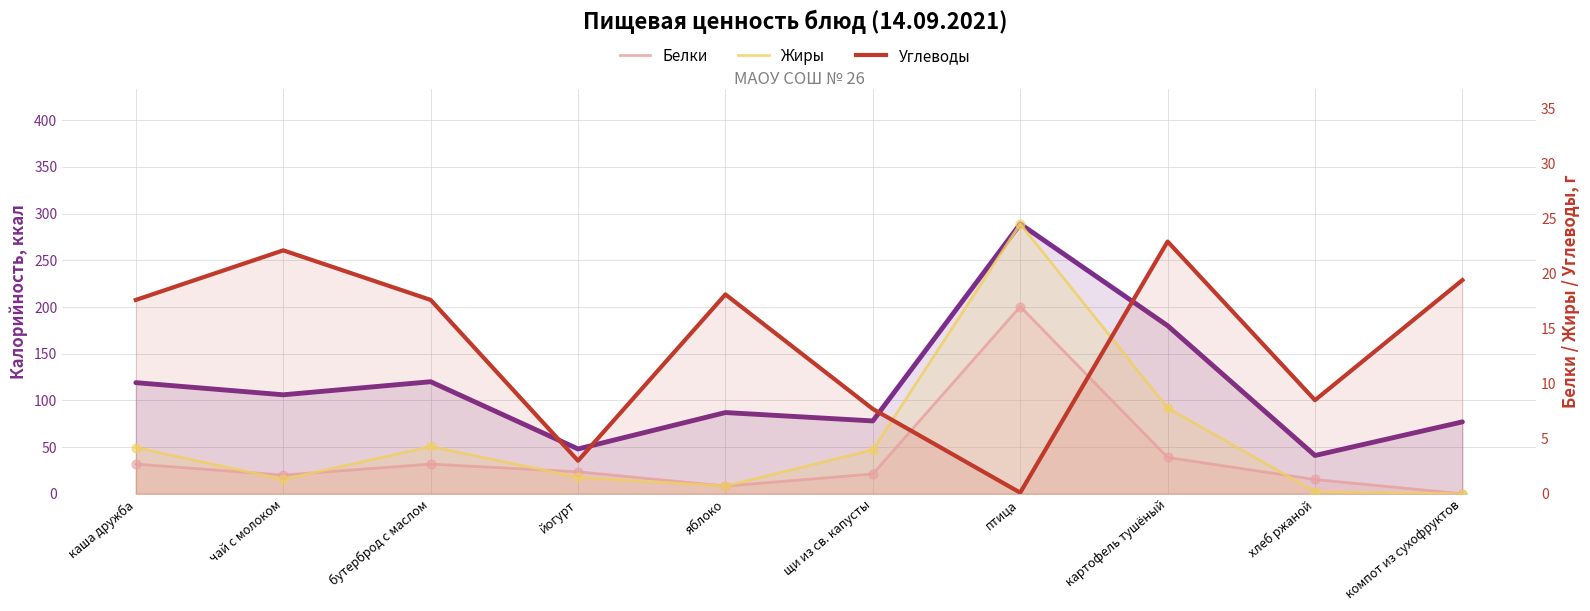

Which series reaches the minimum Y coordinate?

Белки